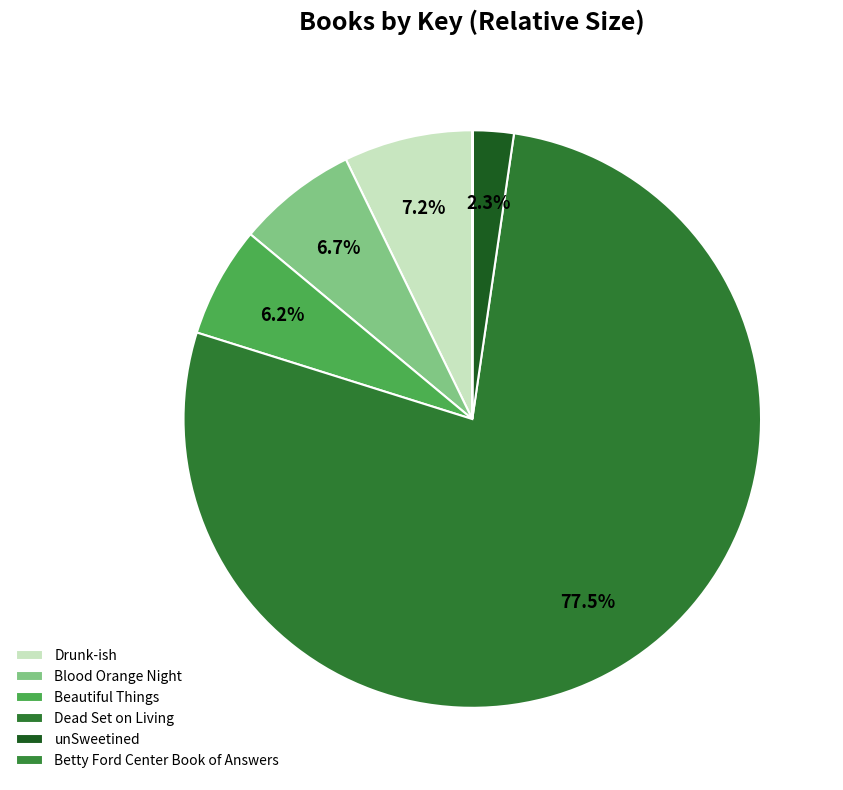

Which slice is the smallest?

Betty Ford Center Book of Answers